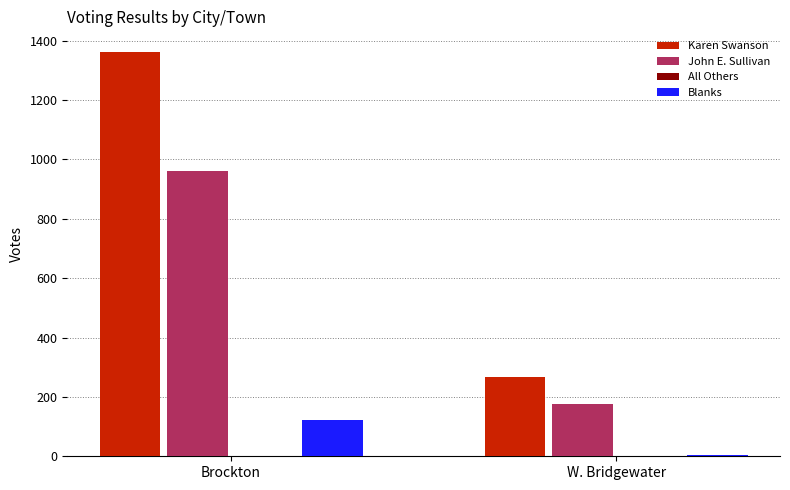

What is the difference between the highest and lowest values at Brockton?

1240